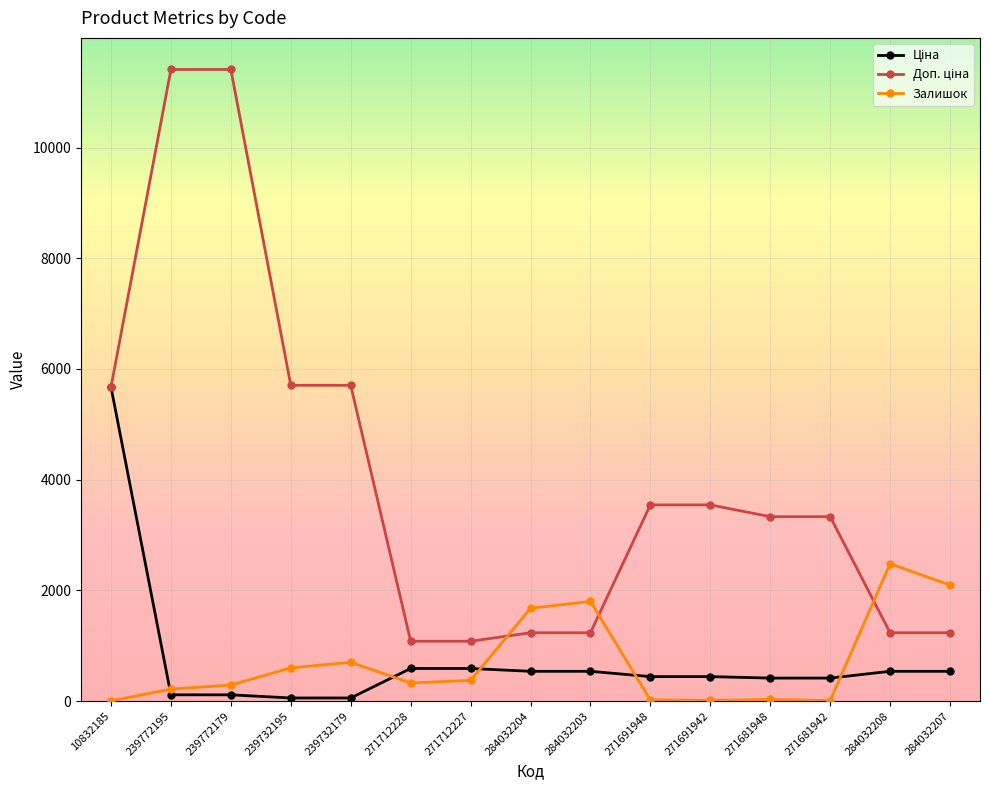

The Залишок series shows 374.0 at 271712227. True or false?

True